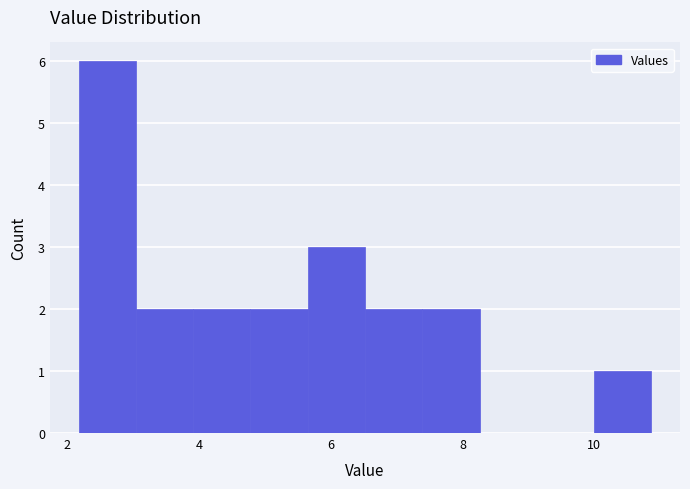

Reading left to right, transcribe this chart: for each bar, give the range it covers on the x-axis and its height. Neither the bar edges nor the heights are printed on the chart, so give them approximately, as read against the axes.

2.2 to 3.0: 6
3.0 to 4.0: 2
4.0 to 4.8: 2
4.8 to 5.6: 2
5.6 to 6.6: 3
6.6 to 7.4: 2
7.4 to 8.2: 2
8.2 to 9.2: 0
9.2 to 10.0: 0
10.0 to 10.8: 1